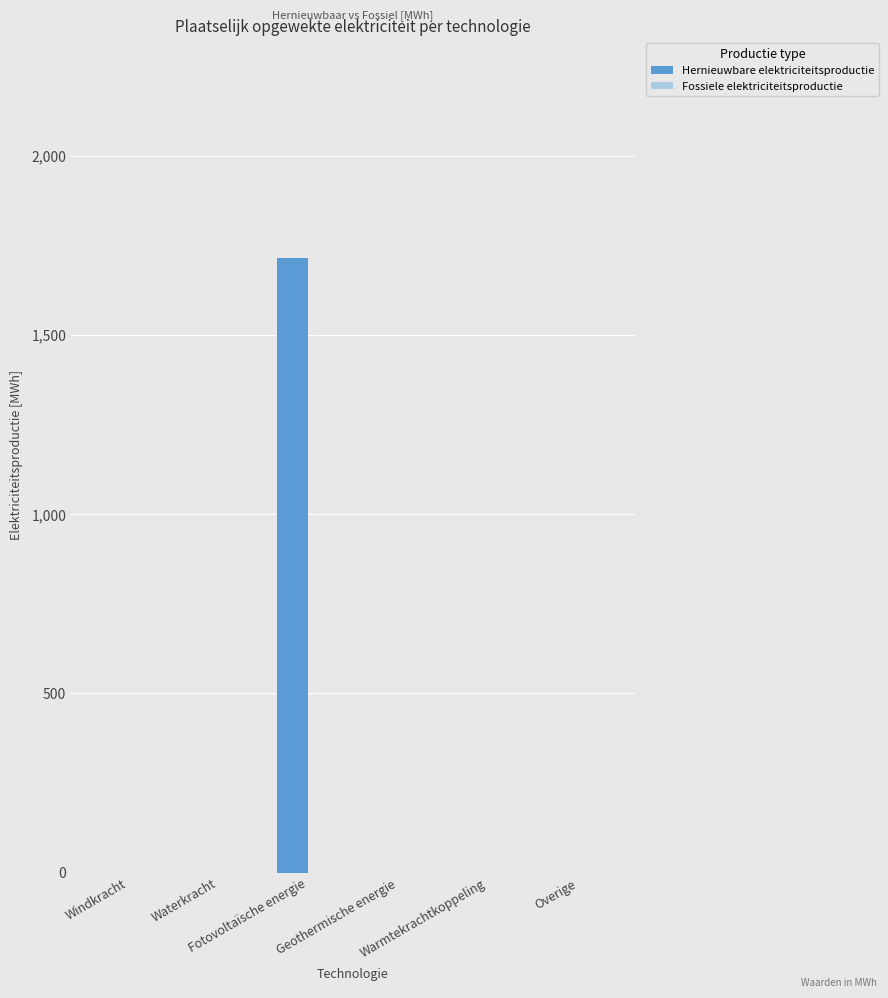

Count the number of categories in the chart.

6